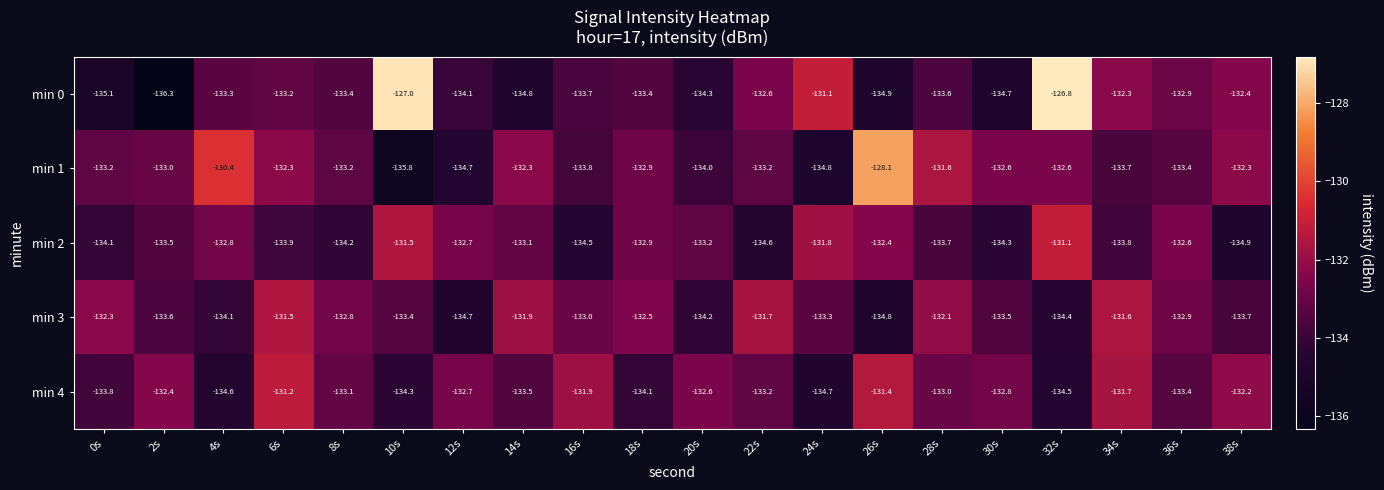

What is the smallest value displayed?

-136.3